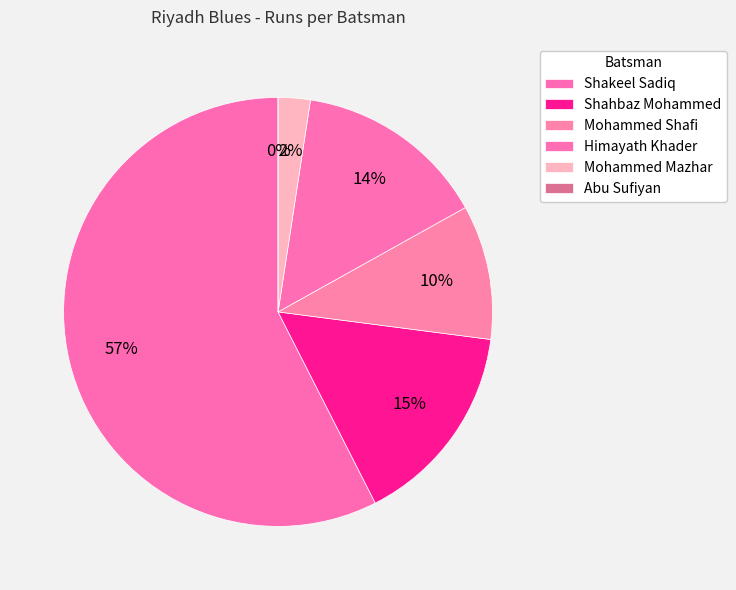

Does Mohammed Mazhar represent more than half of the total?

No